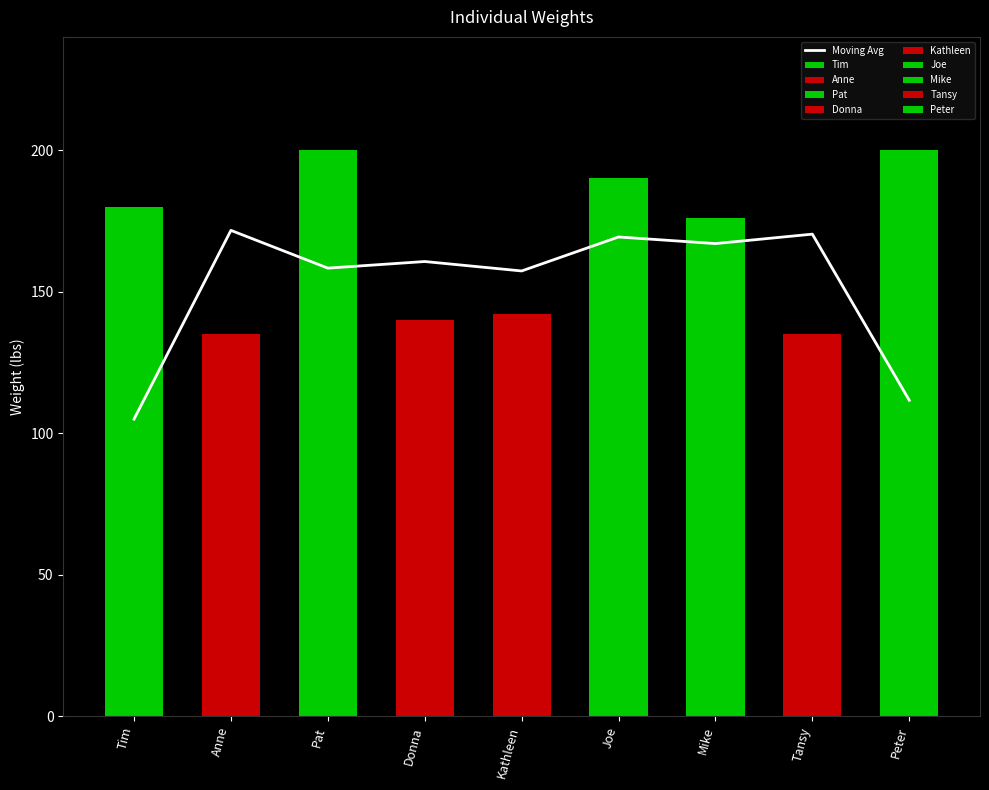

Between Pat and Tansy, which is larger?

Tansy